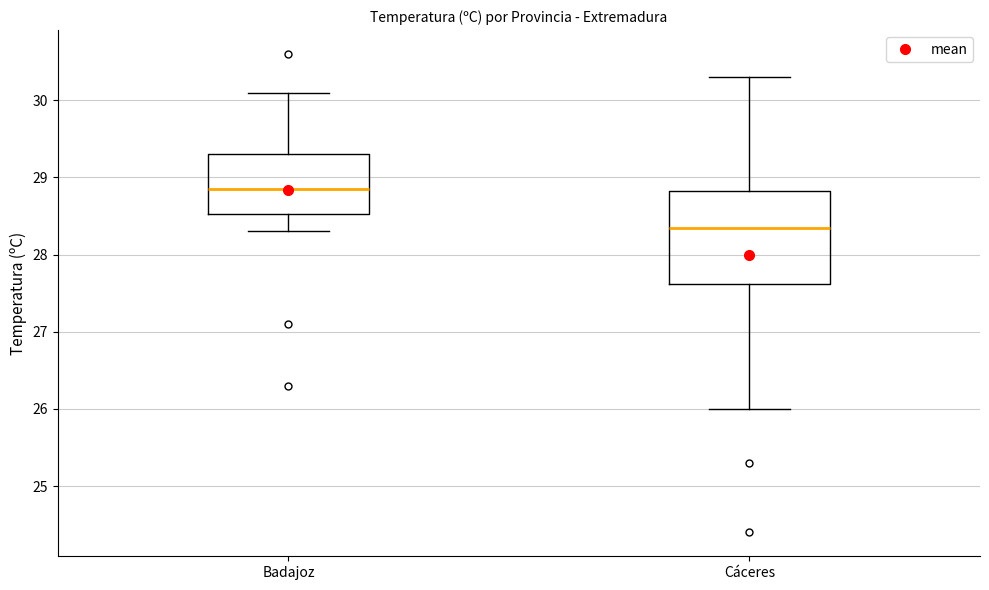

Reading left to right, transcribe this box plot: for each box, give where its median line is, the range the box spans, and where its two whiskers end, as read against the y-axis. The values are not printed on the chart, so give them approximately, as read against the axis.

Badajoz: median 28.9, box 28.5 to 29.3, whiskers 28.3 to 30.1
Cáceres: median 28.4, box 27.6 to 28.8, whiskers 26.0 to 30.3